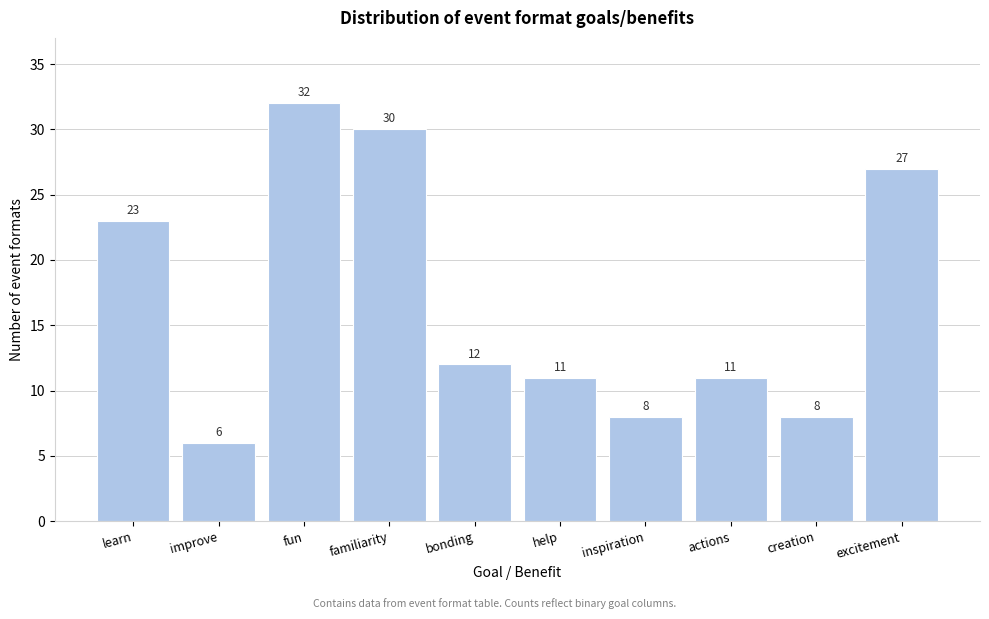

Reading left to right, transcribe all the data shown in this chart.

learn=23	improve=6	fun=32	familiarity=30	bonding=12	help=11	inspiration=8	actions=11	creation=8	excitement=27